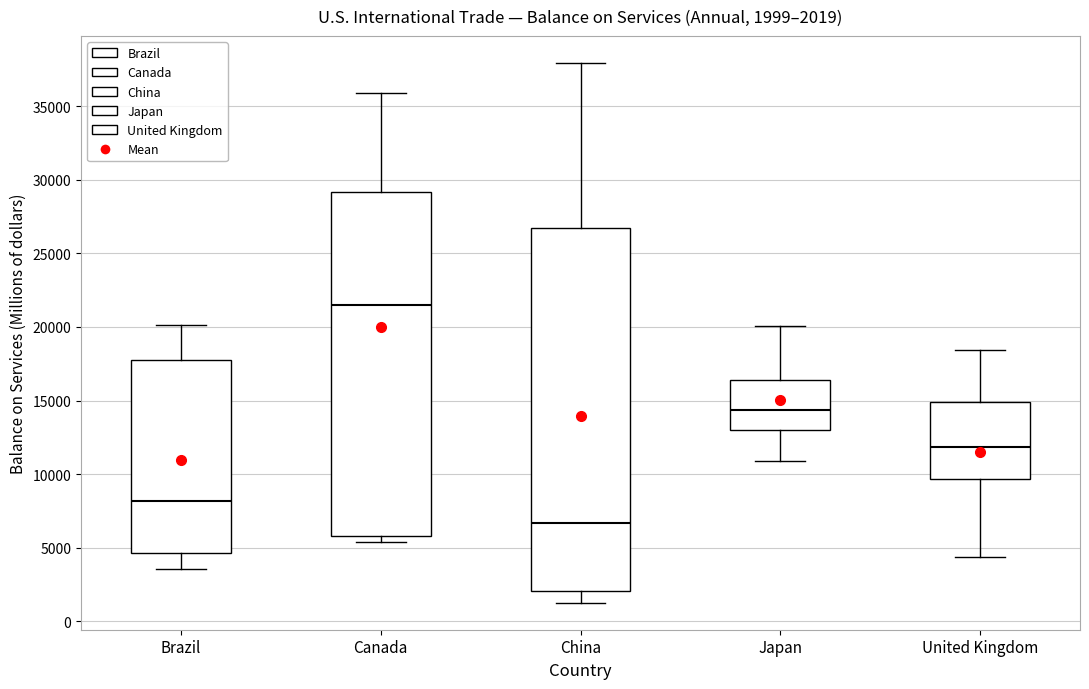

Which box's median line is the highest?

Canada